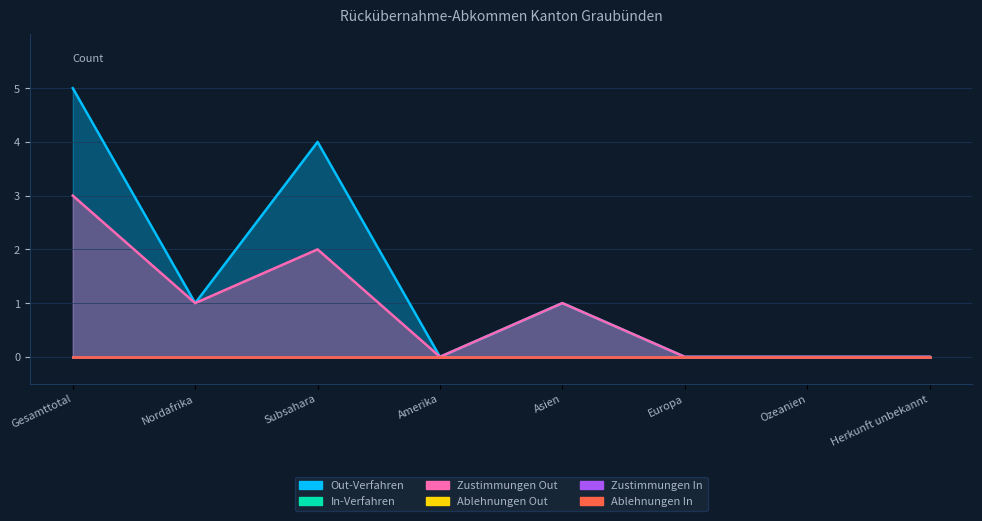

At which label does Zustimmungen In reach its minimum?

Gesamttotal